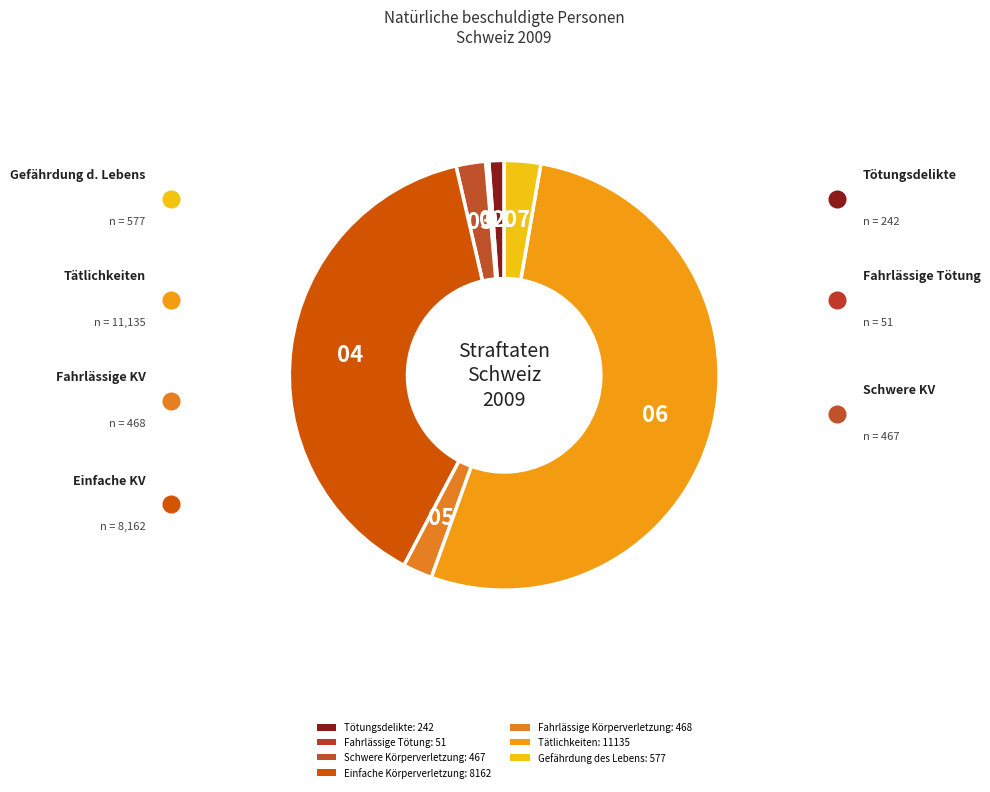

What percentage is the Schwere Körperverletzung slice, to the nearest percent?

2%